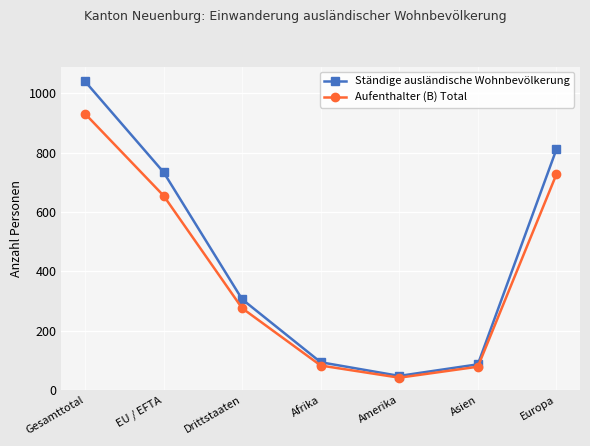

What is the difference between the Ständige ausländische Wohnbevölkerung values at Afrika and Amerika?

46